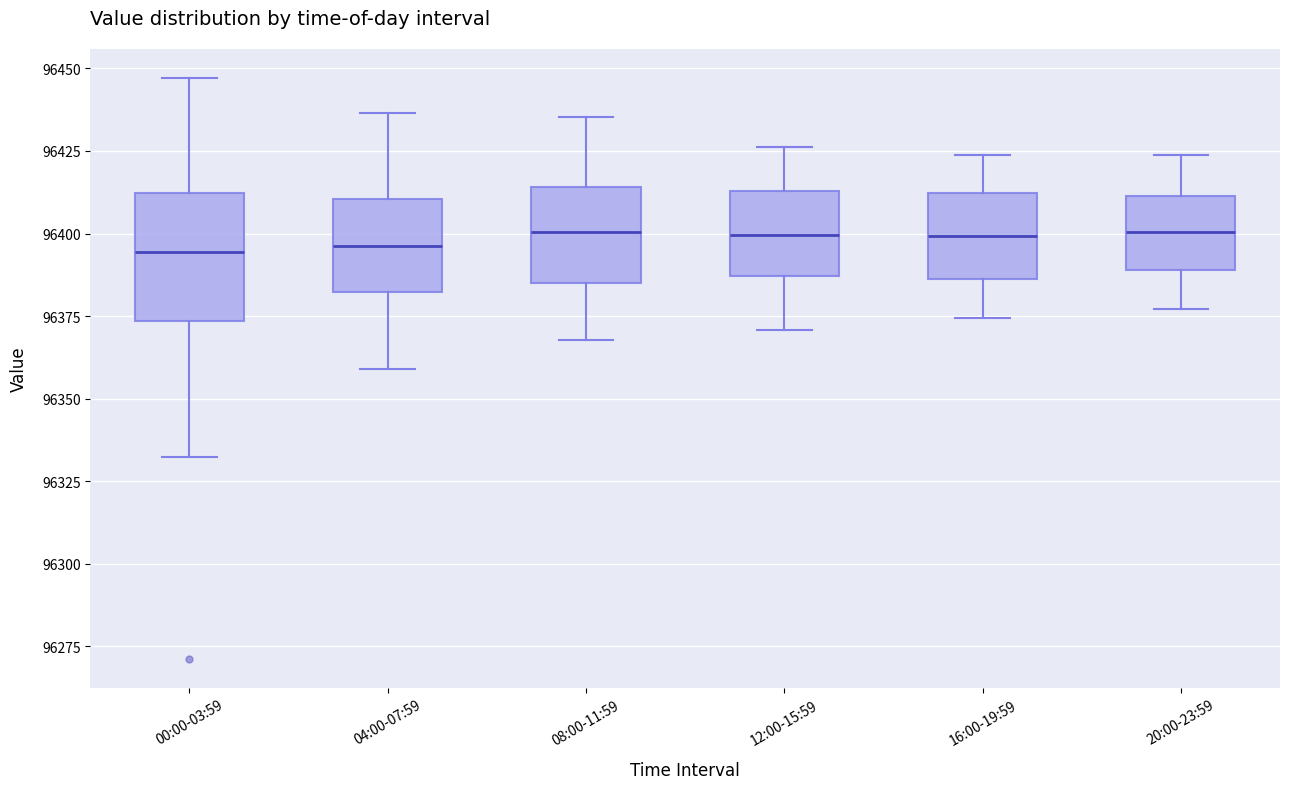

Reading left to right, read every box against the y-axis: the position of its median line, the range the box covers, and the ends of its whiskers. The values are not printed on the chart, so give them approximately, as read against the axis.

00:00-03:59: median 96395, box 96375 to 96410, whiskers 96330 to 96445
04:00-07:59: median 96395, box 96380 to 96410, whiskers 96360 to 96435
08:00-11:59: median 96400, box 96385 to 96415, whiskers 96370 to 96435
12:00-15:59: median 96400, box 96385 to 96415, whiskers 96370 to 96425
16:00-19:59: median 96400, box 96385 to 96410, whiskers 96375 to 96425
20:00-23:59: median 96400, box 96390 to 96410, whiskers 96375 to 96425